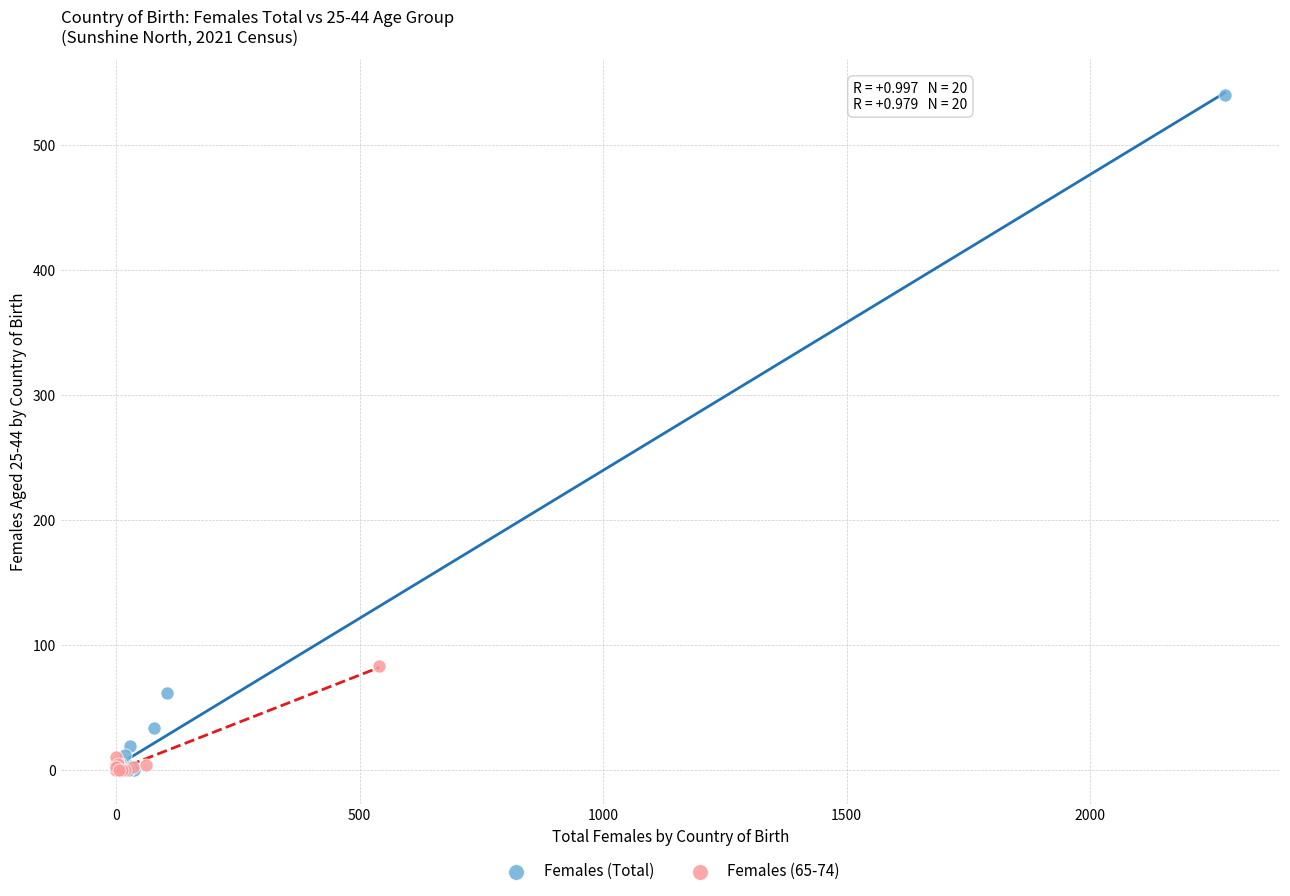

Which series reaches the maximum Y coordinate?

Females (Total)